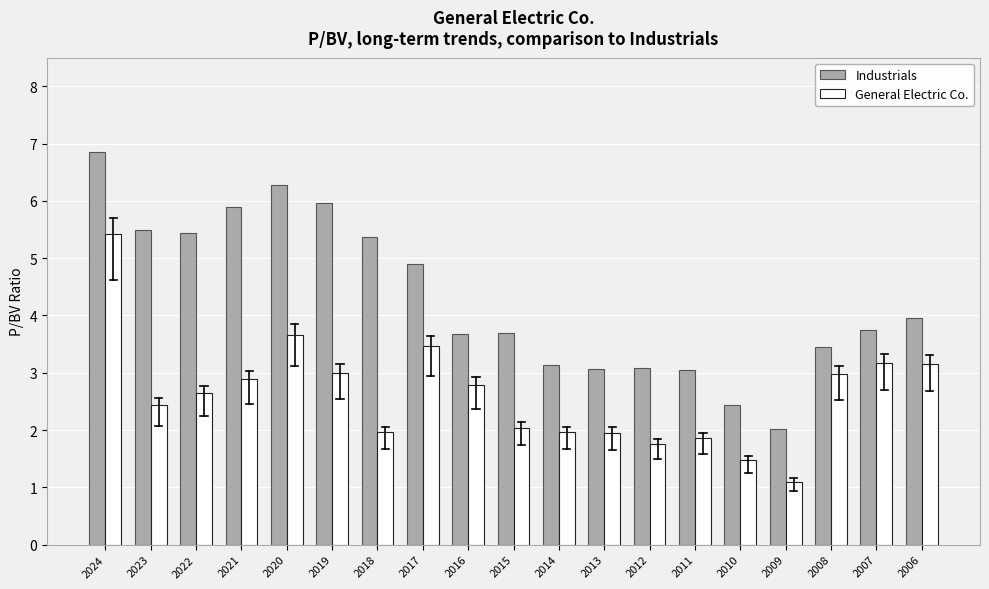

List the series in order of their overall mean, lowest first.

General Electric Co., Industrials